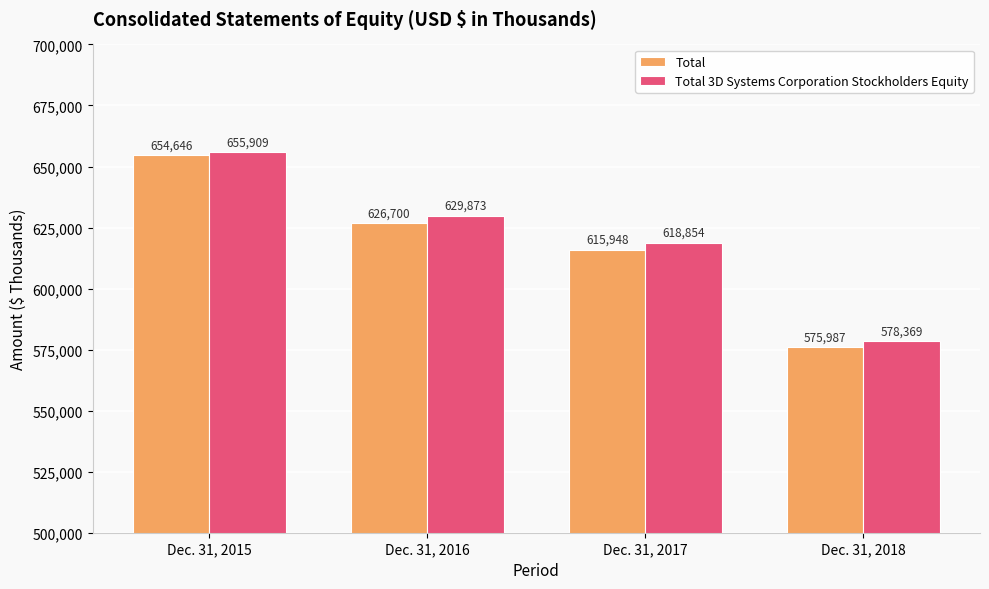

What is the difference between the highest and lowest values at Dec. 31, 2018?

2382